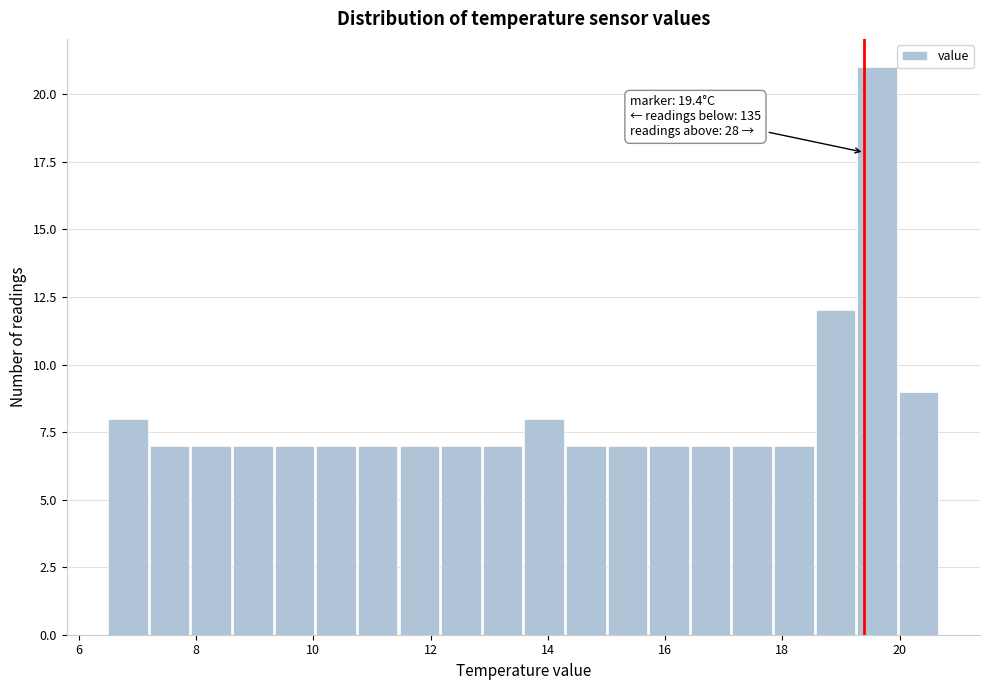

Read against the x-axis, roughly where is the centre of the tallest bar?

19.6